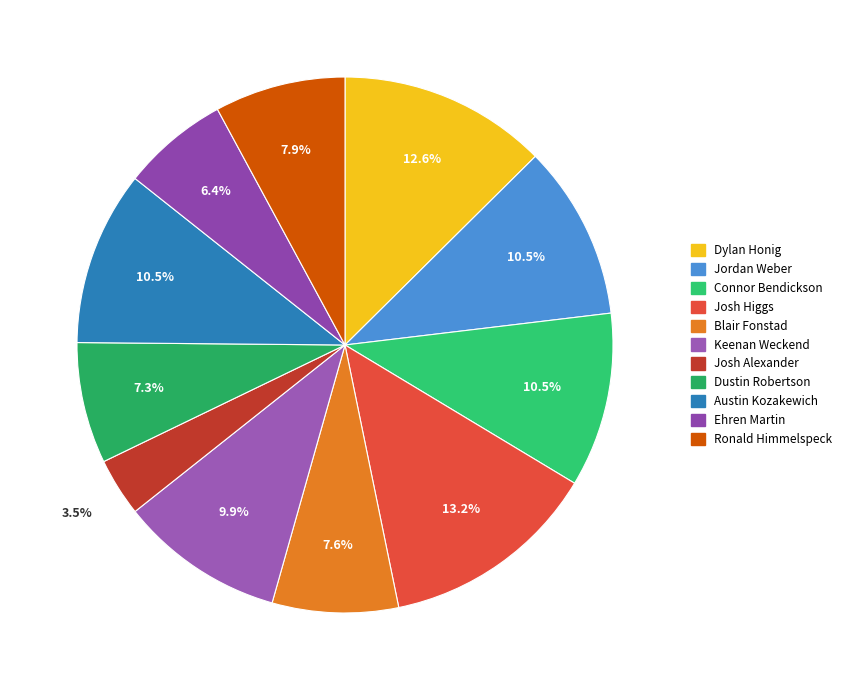

What is the smallest slice in the pie chart?

Josh Alexander